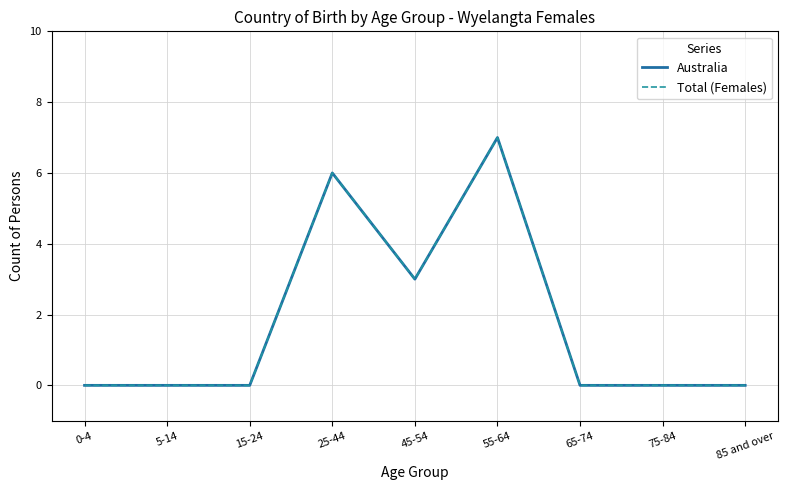

Reading left to right, what are all the values shown in this chart?

Australia: 0-4=0	5-14=0	15-24=0	25-44=6	45-54=3	55-64=7	65-74=0	75-84=0	85 and over=0
Total (Females): 0-4=0	5-14=0	15-24=0	25-44=6	45-54=3	55-64=7	65-74=0	75-84=0	85 and over=0